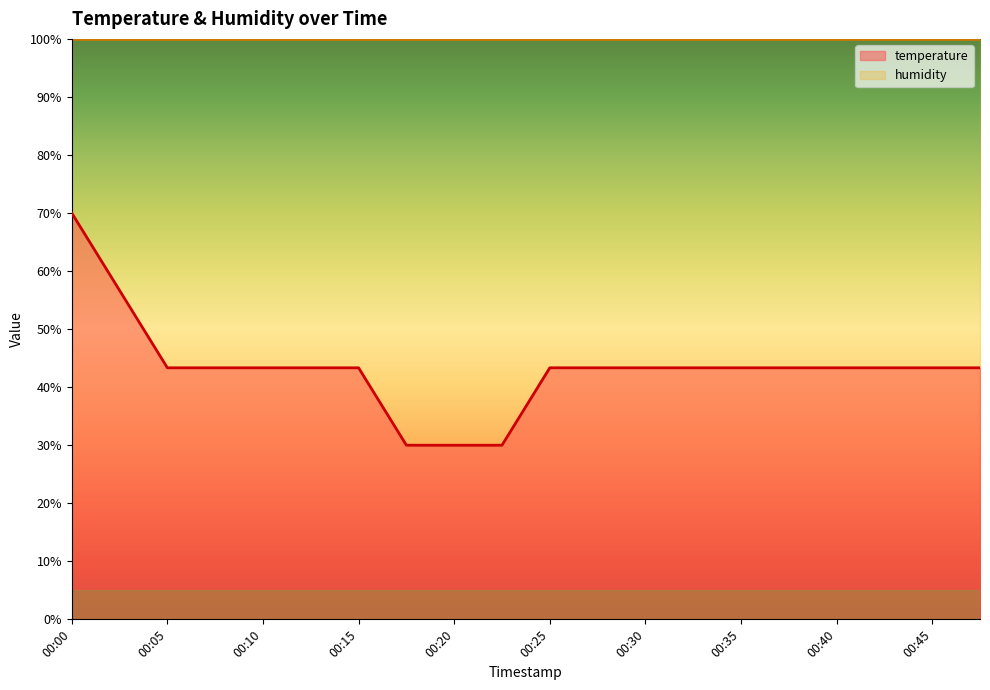

The value at 00:37 is 43.3. True or false?

True